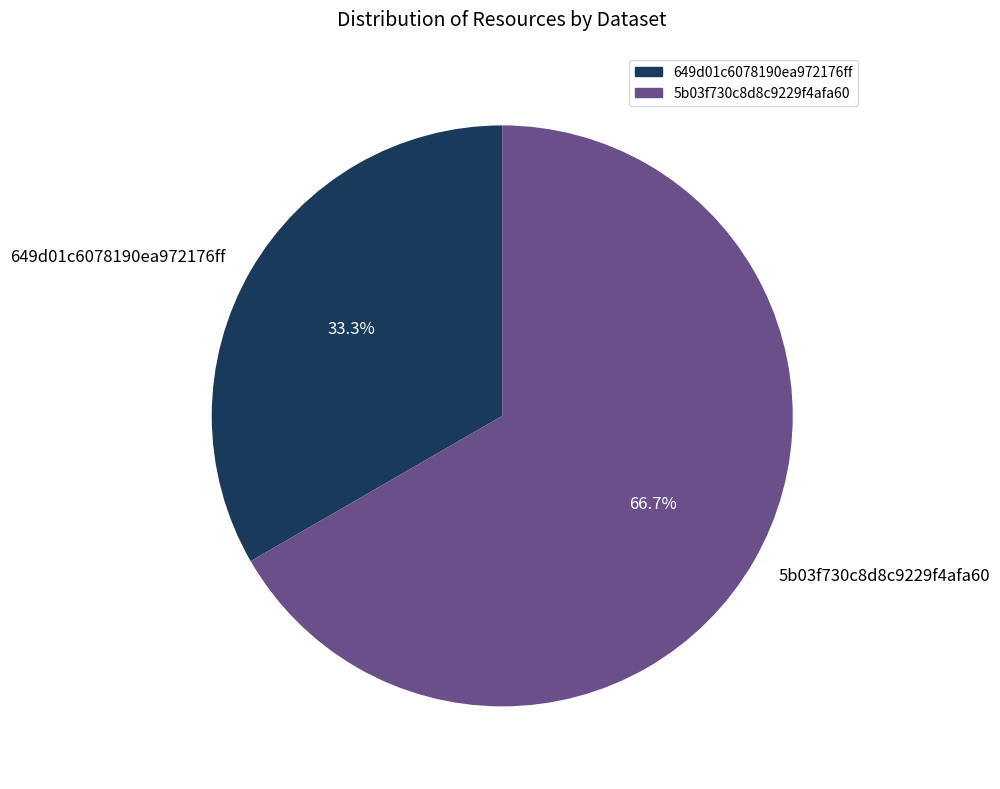

The 5b03f730c8d8c9229f4afa60 slice represents 67% of the pie. True or false?

True